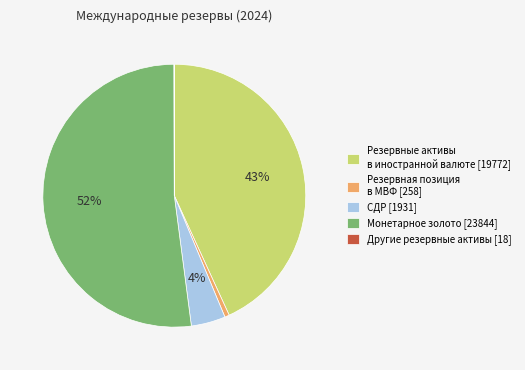

What percentage is the СДР [1931] slice, to the nearest percent?

4%